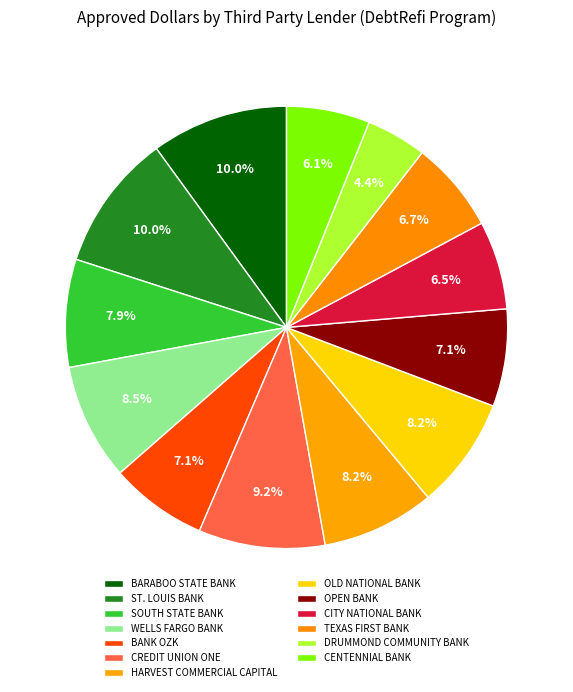

How many slices are in this pie chart?

13